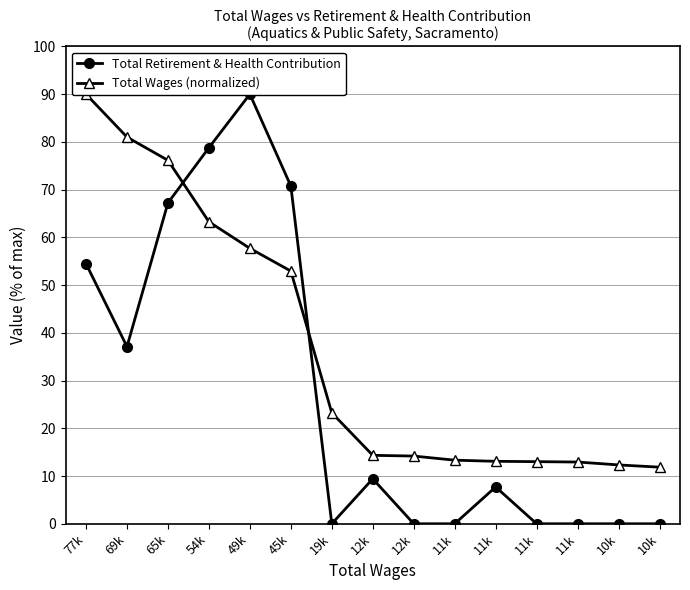

What are all the series names shown in the legend?

Total Retirement & Health Contribution, Total Wages (normalized)